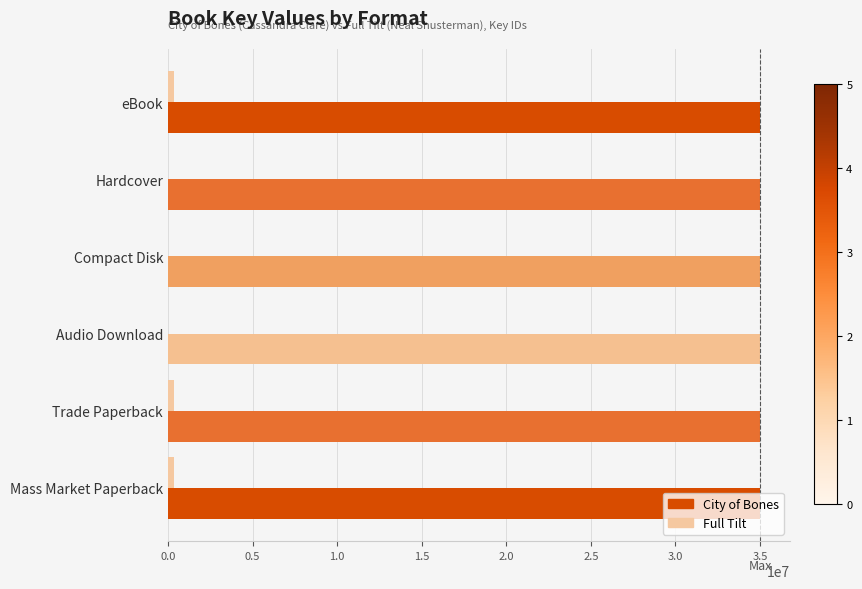

What is the maximum value shown in the chart?

35026865